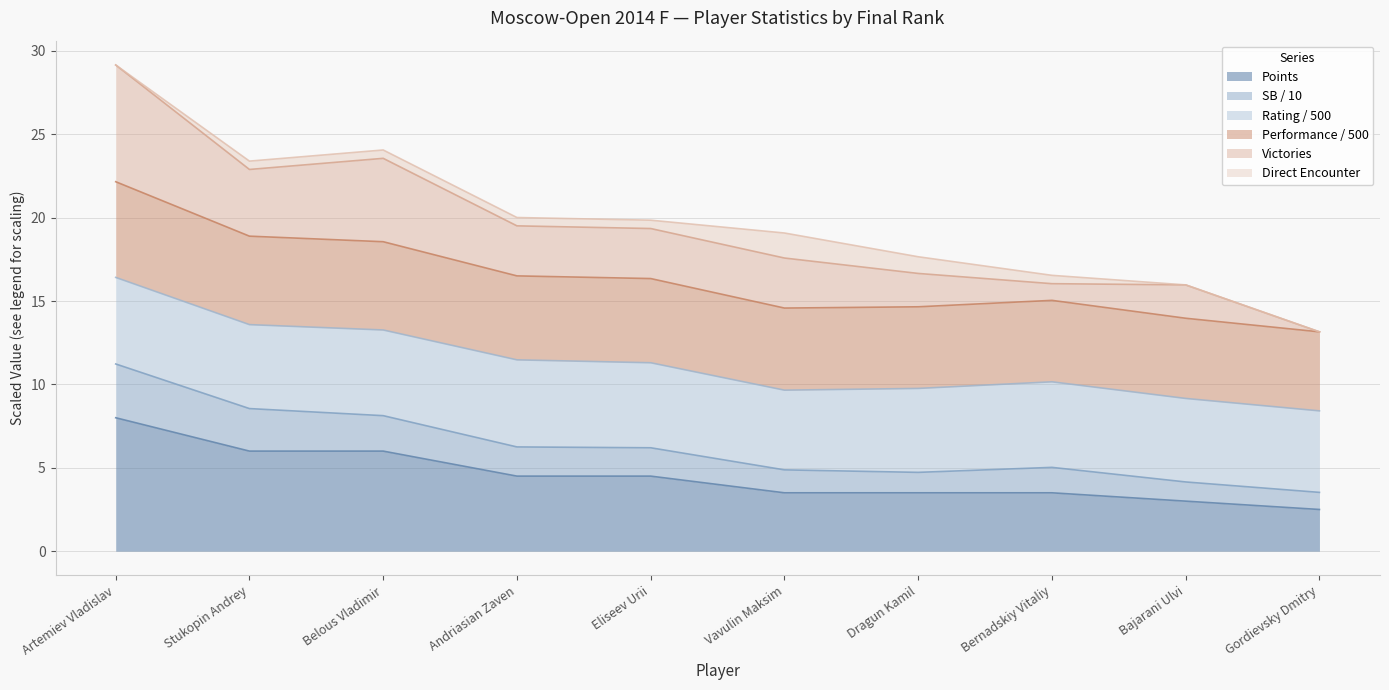

True or false: Performance and Victories cross at least once.

False